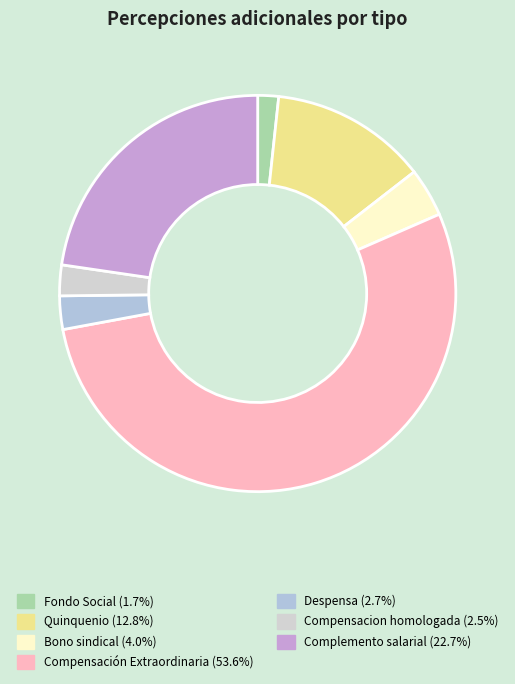

Does Compensación Extraordinaria account for over 50% of the chart?

Yes